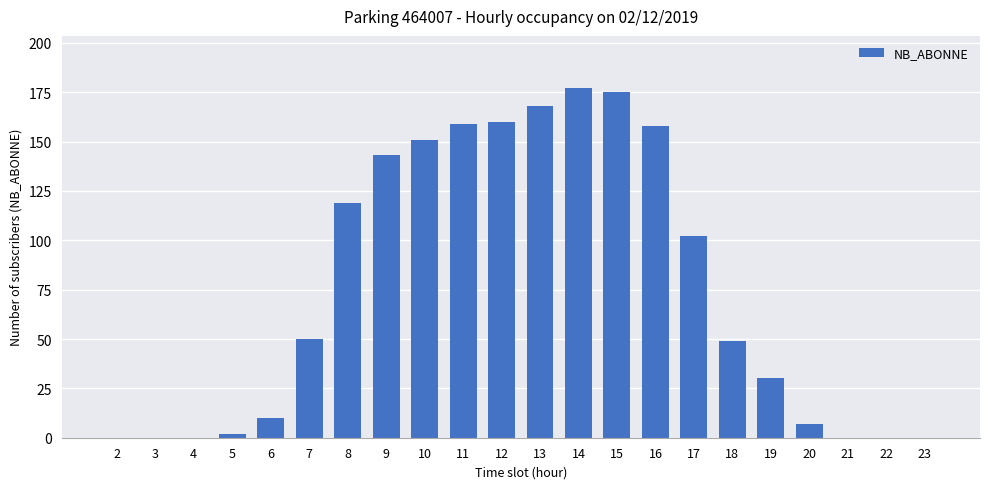

Count the number of categories in the chart.

22